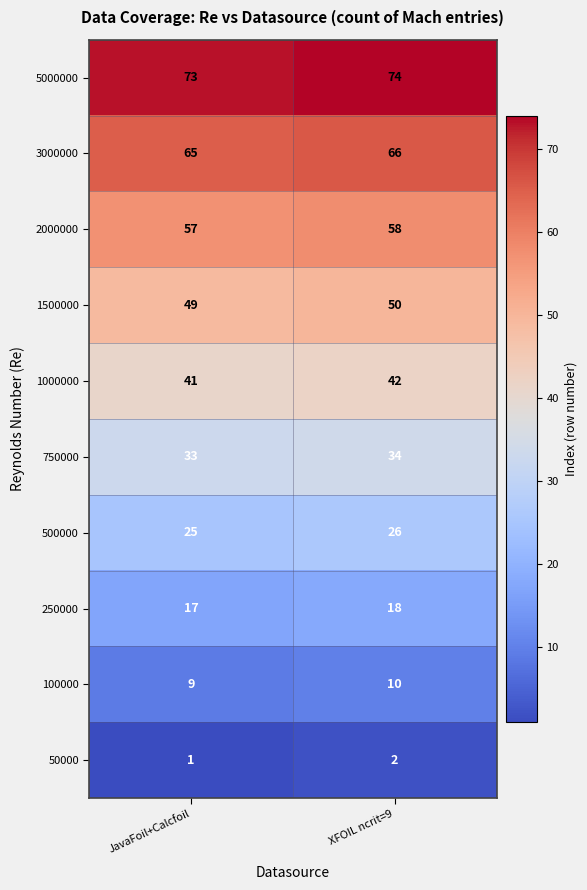

Rank the series by their maximum value, from lowest to highest.

50000, 100000, 250000, 500000, 750000, 1000000, 1500000, 2000000, 3000000, 5000000